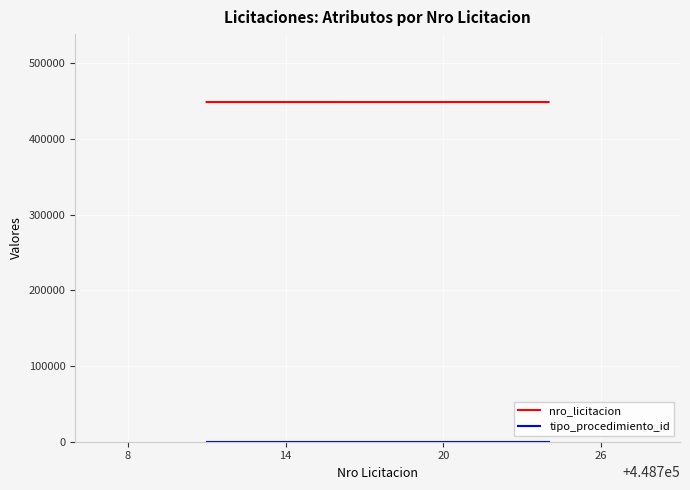

At how many categories does at least one series exceed 333234?

4